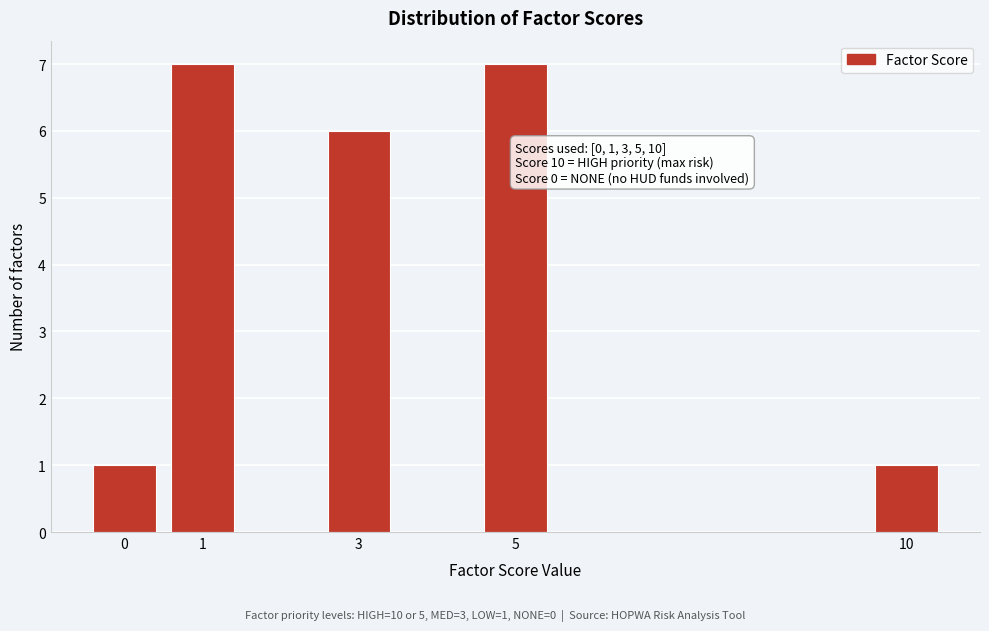

Reading left to right, what are all the values shown in this chart?

1	7	6	7	1